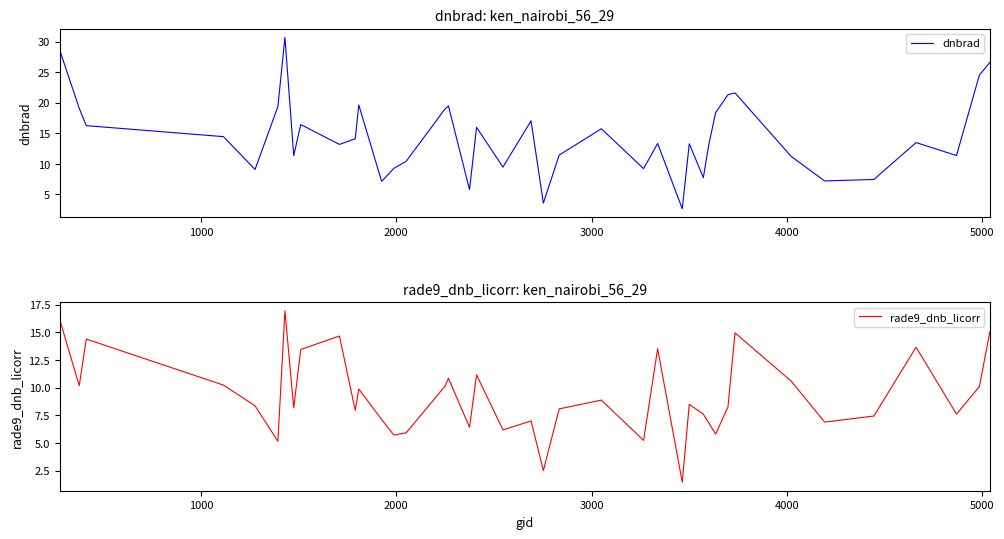

How many interior local valleys does the rade9_dnb_licorr series have?

13